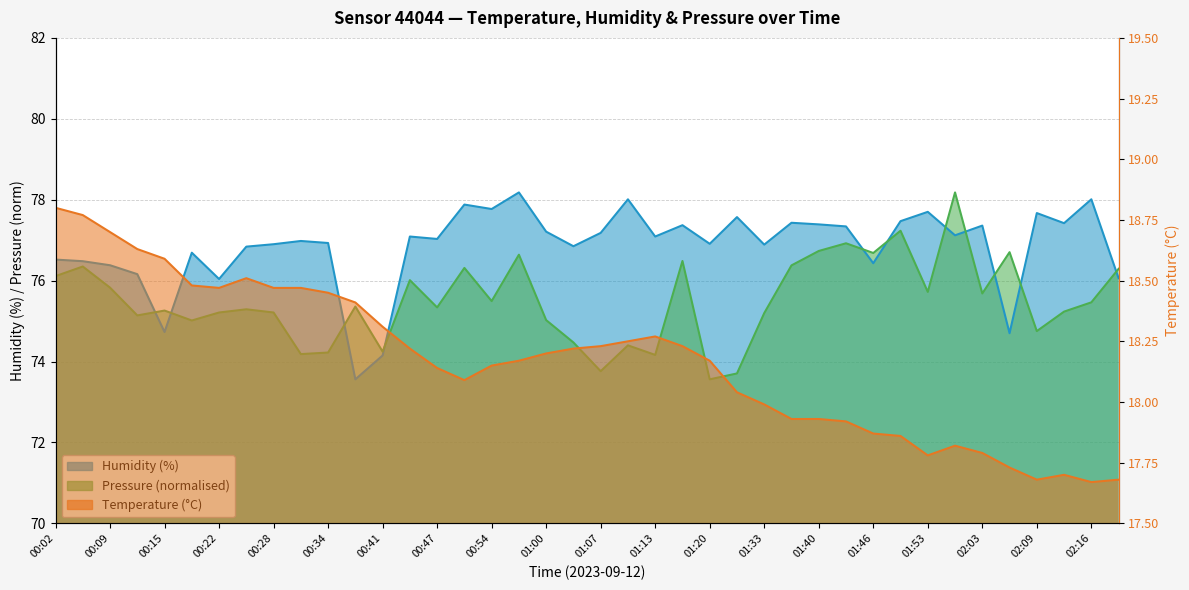

How many times do humidity and pressure_scaled cross each other?

11